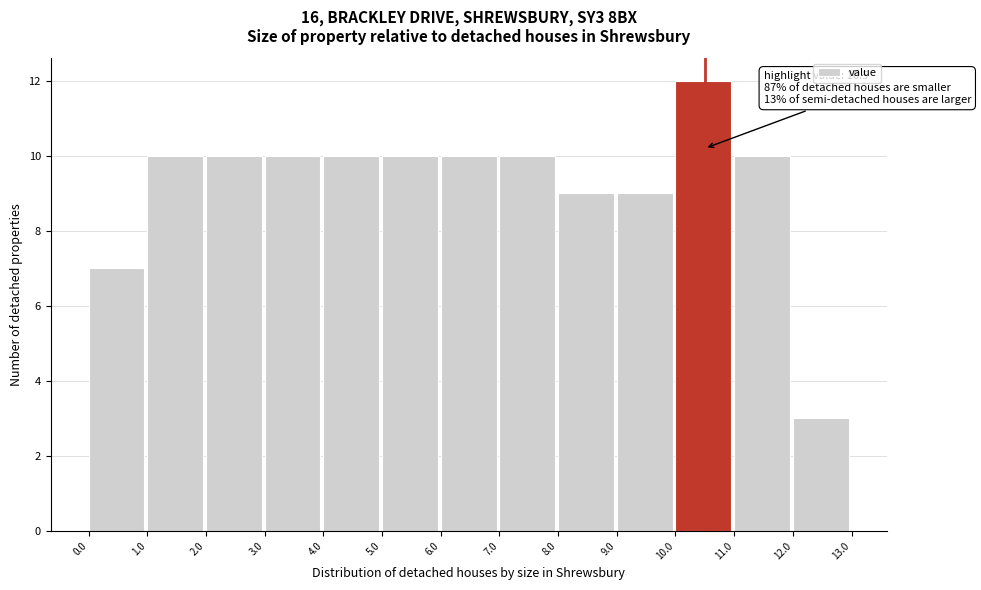

Over which range of the x-axis is the bar tallest?

10.0 to 11.0